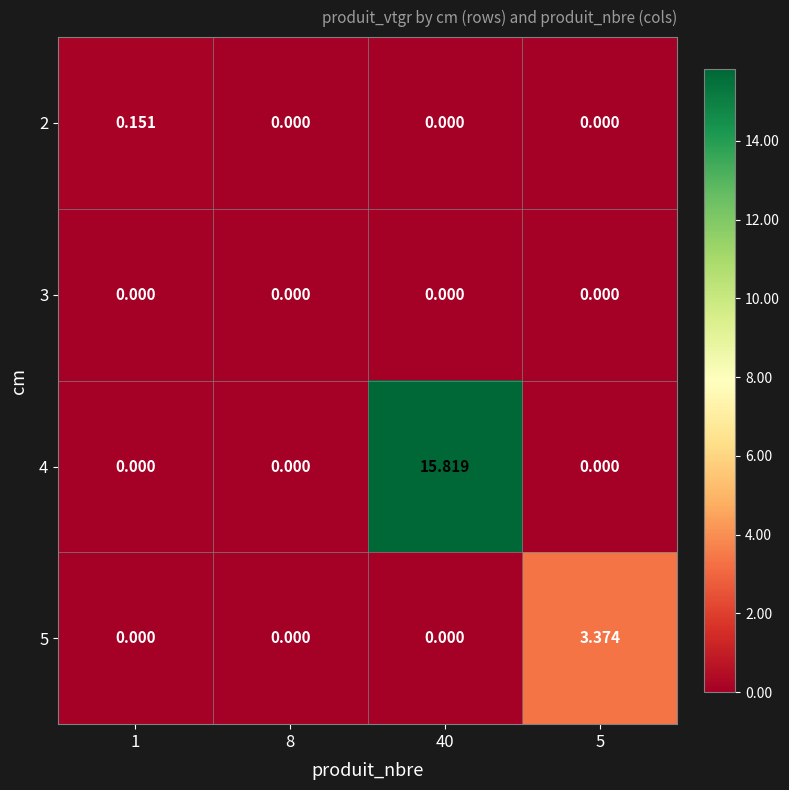

Is the value of 3 at 5 greater than the value of 4 at 40?

No